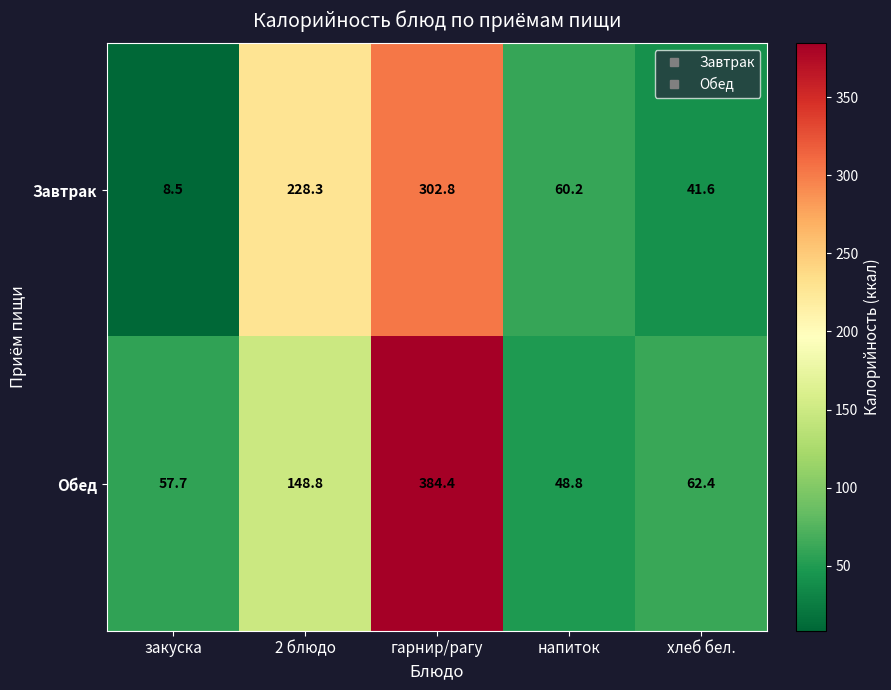

At гарнир/рагу, list the series in order from largest to smallest.

Обед, Завтрак